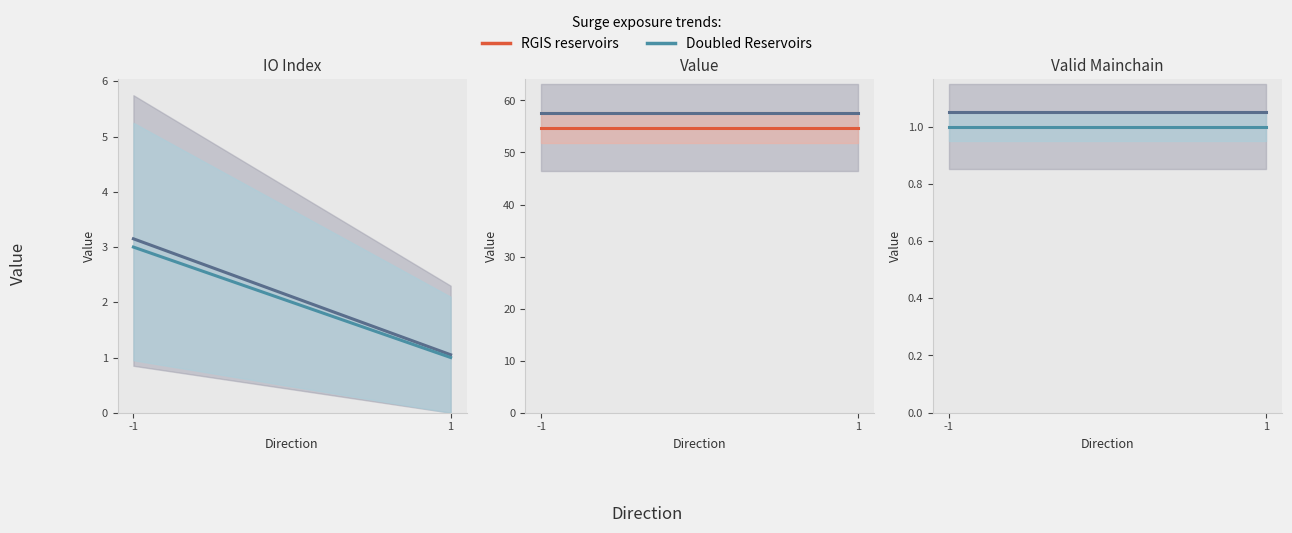

How many values in the io_index series are below 2?

2